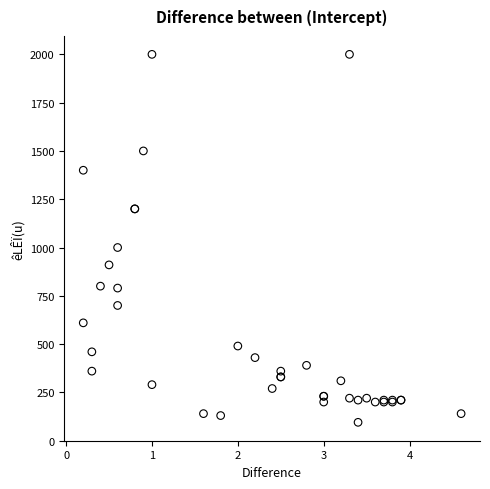

What Y value in the scatter plot is closest to 1047?

1000